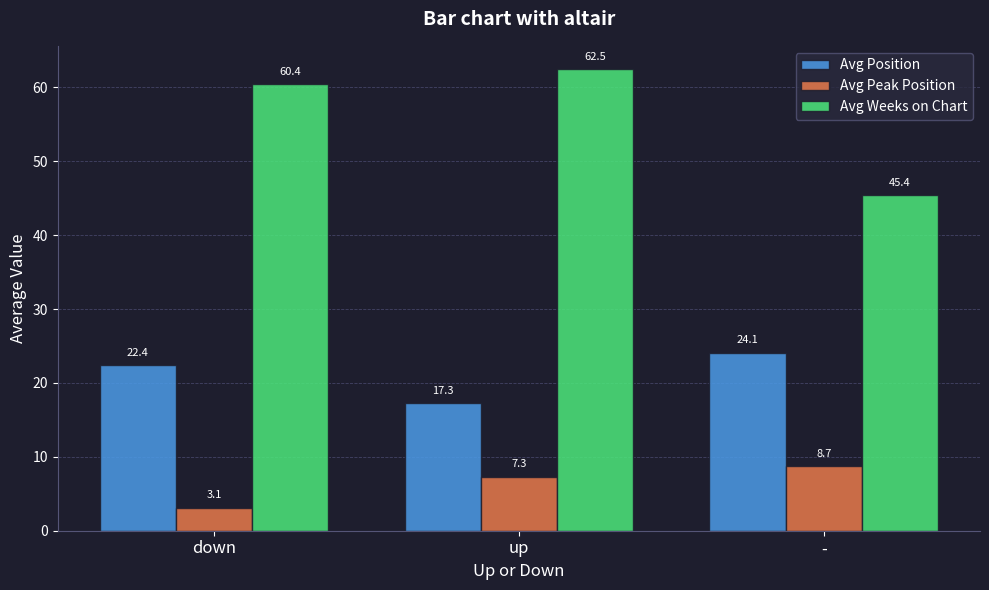

The Avg Peak Position series shows 3.1 at down. True or false?

True